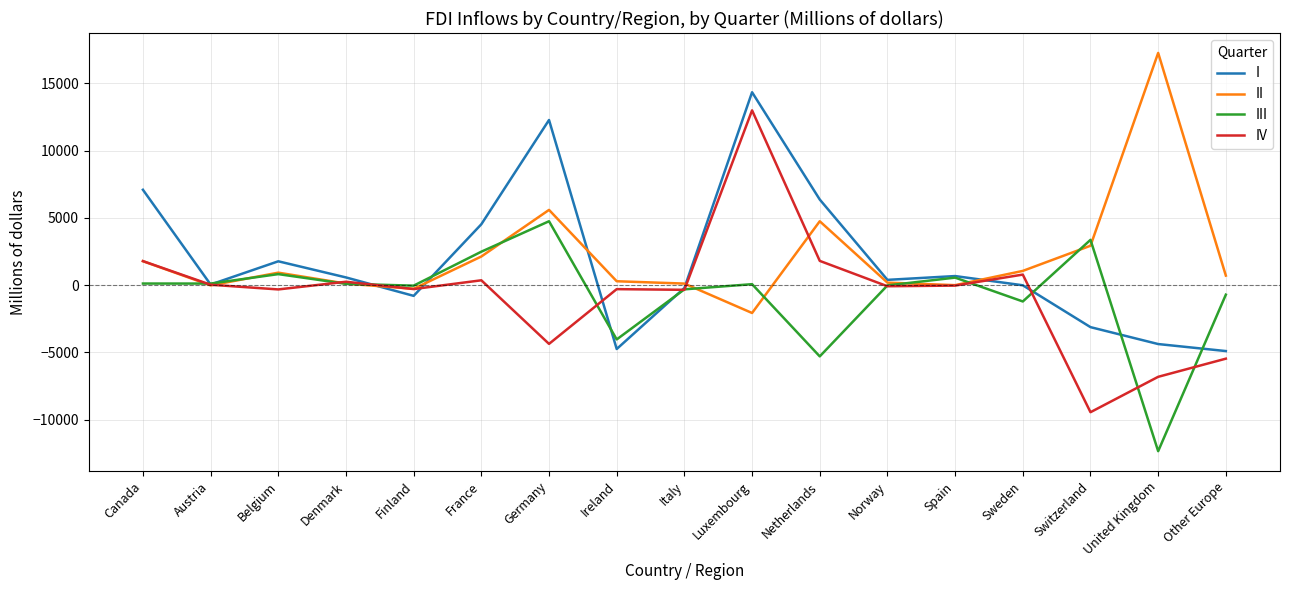

Rank the series by their maximum value, from highest to lowest.

II, I, IV, III